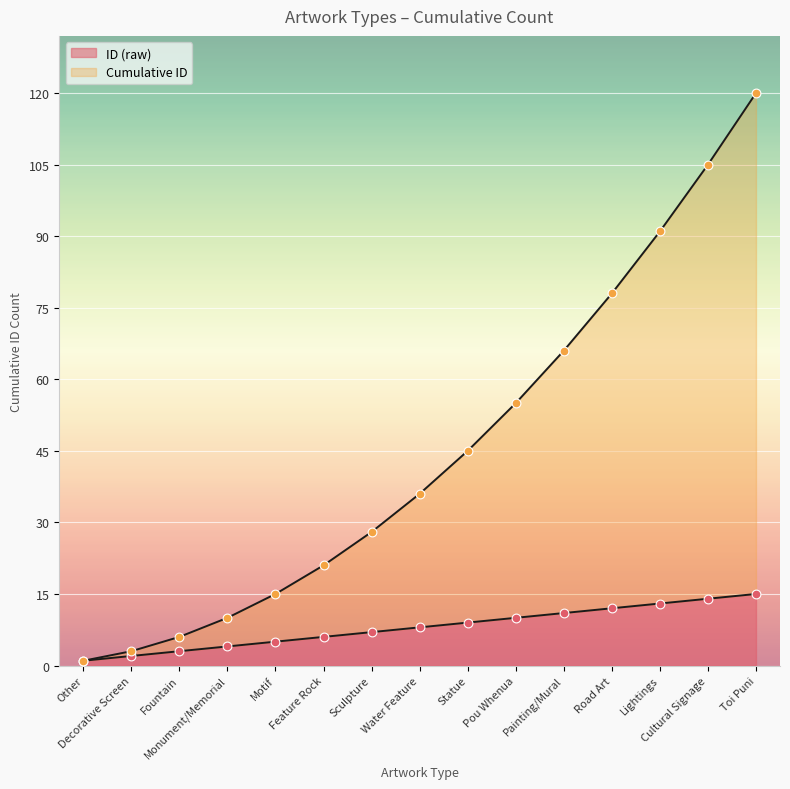

Between Pou Whenua and Water Feature, which is larger?

Pou Whenua